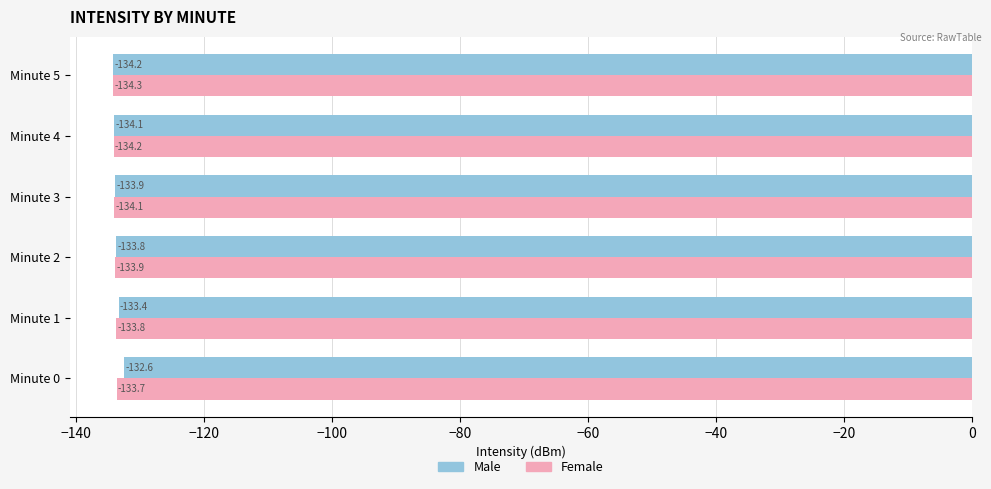

List the series in order of their overall mean, highest first.

Male, Female